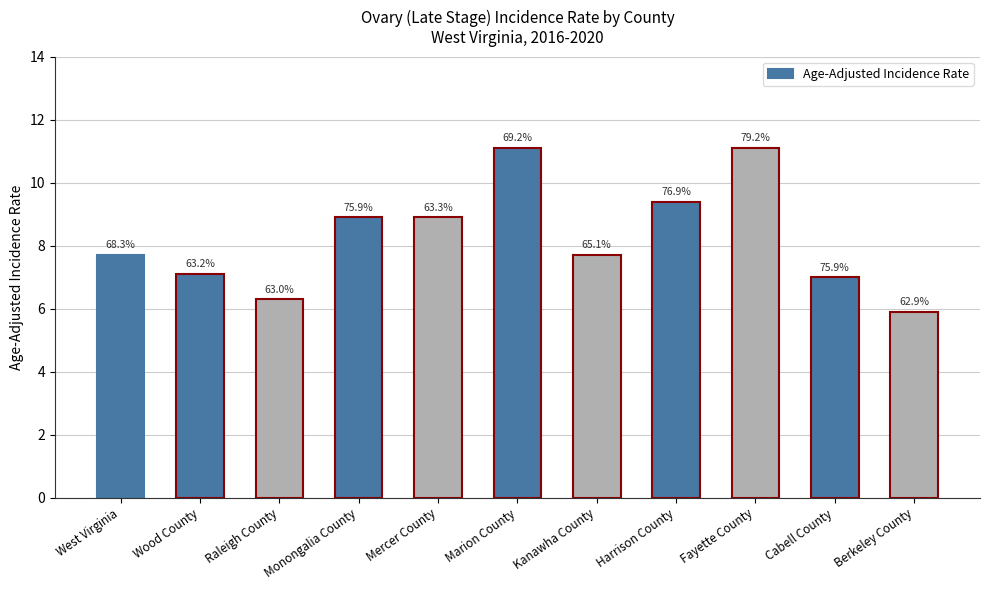

At which label does the data first exceed 7?

West Virginia